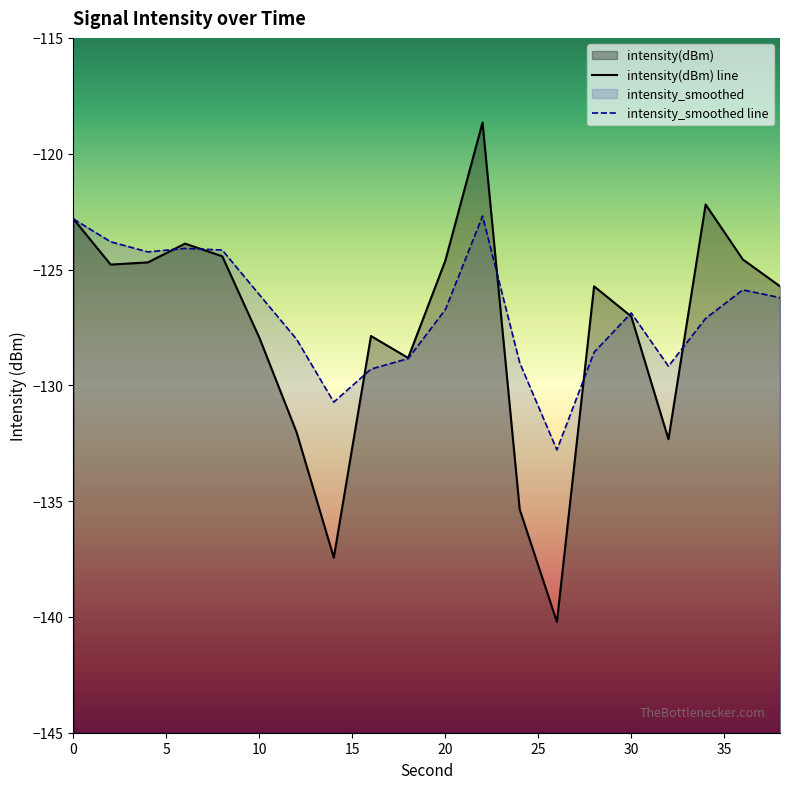

Reading left to right, extract all data points from this chart.

intensity(dBm): 0=-122.8	2=-124.8	4=-124.7	6=-123.9	8=-124.4	10=-128.0	12=-132.0	14=-137.4	16=-127.9	18=-128.8	20=-124.6	22=-118.7	24=-135.4	26=-140.2	28=-125.7	30=-127.0	32=-132.3	34=-122.2	36=-124.6	38=-125.7
intensity_smoothed: 0=-122.8	2=-123.8	4=-124.2	6=-124.1	8=-124.2	10=-126.1	12=-128.0	14=-130.7	16=-129.3	18=-128.8	20=-126.7	22=-122.7	24=-129.0	26=-132.8	28=-128.6	30=-126.9	32=-129.2	34=-127.1	36=-125.9	38=-126.2